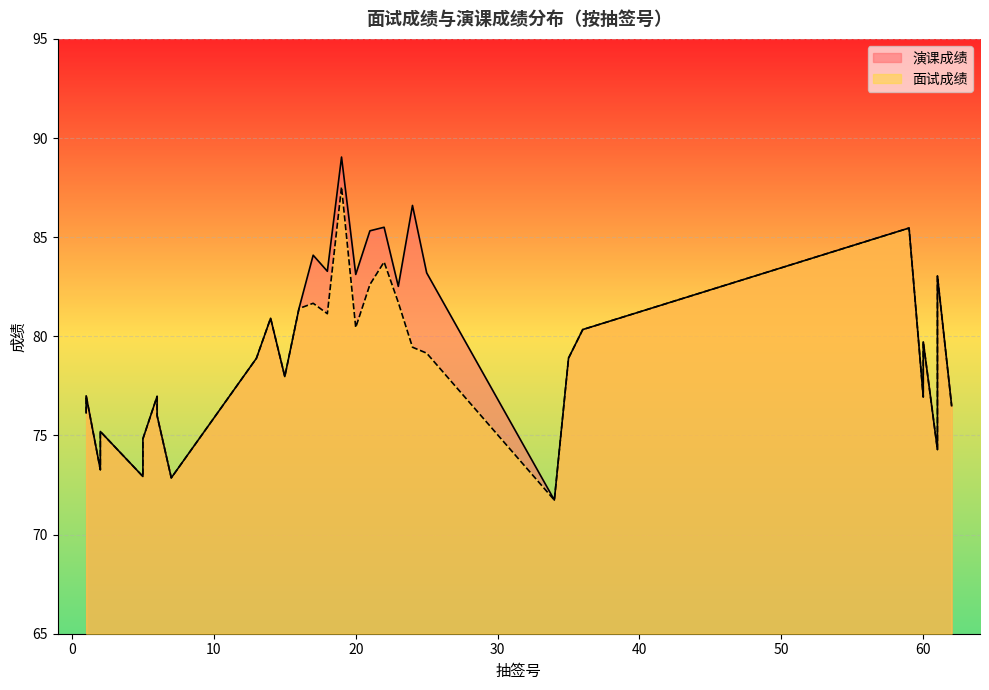

True or false: 演课成绩 has a value of 79.7 at 60.

True